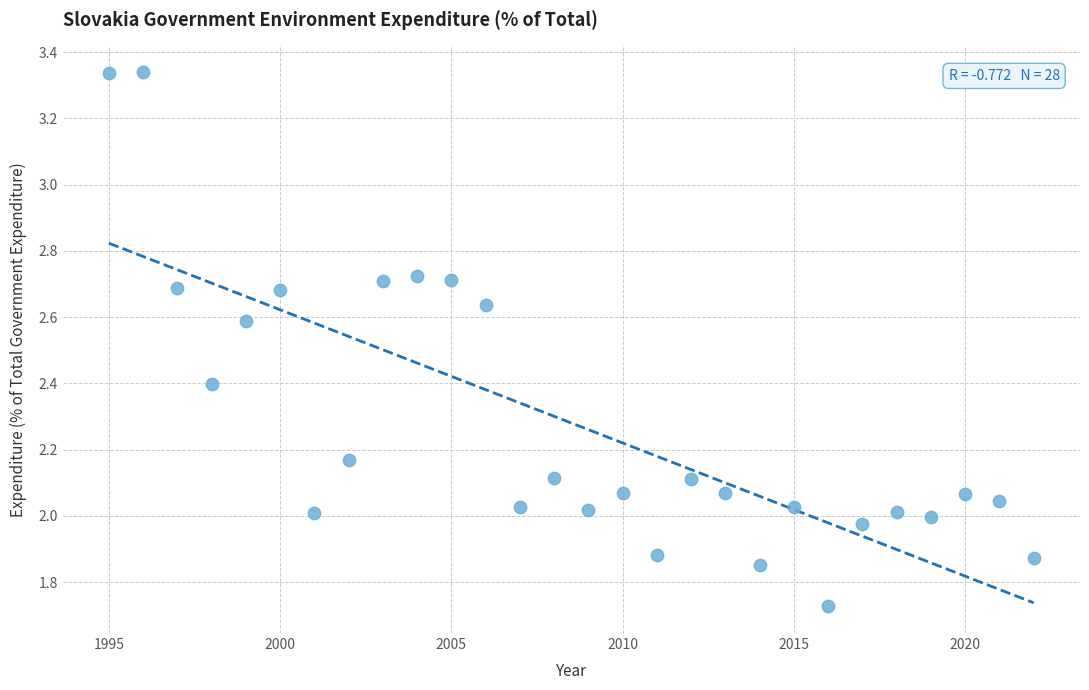

What is the range of Y values (max minus min)?

1.6